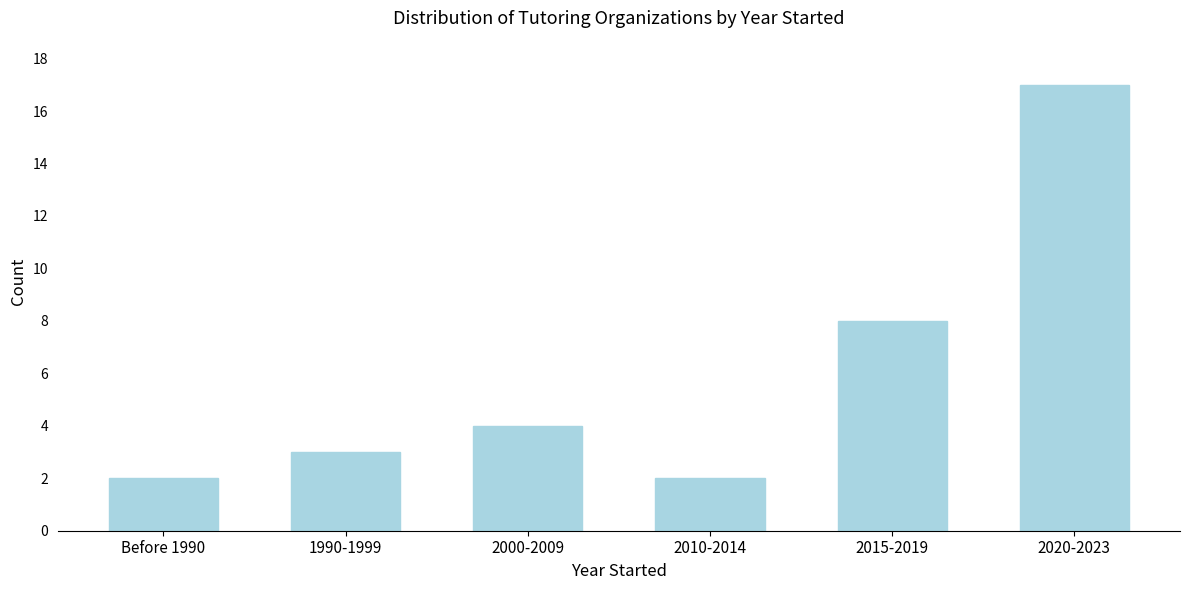

Reading right to left, what are all the values shown in this chart?

17	8	2	4	3	2